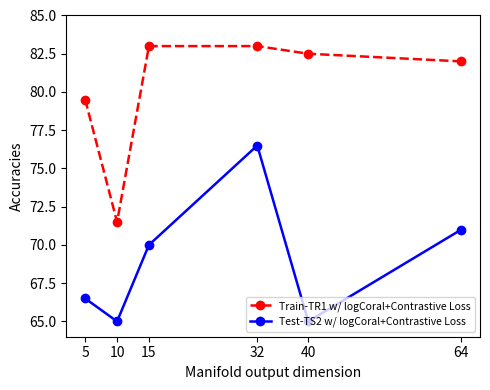

Does the chart have visible grid lines?

No